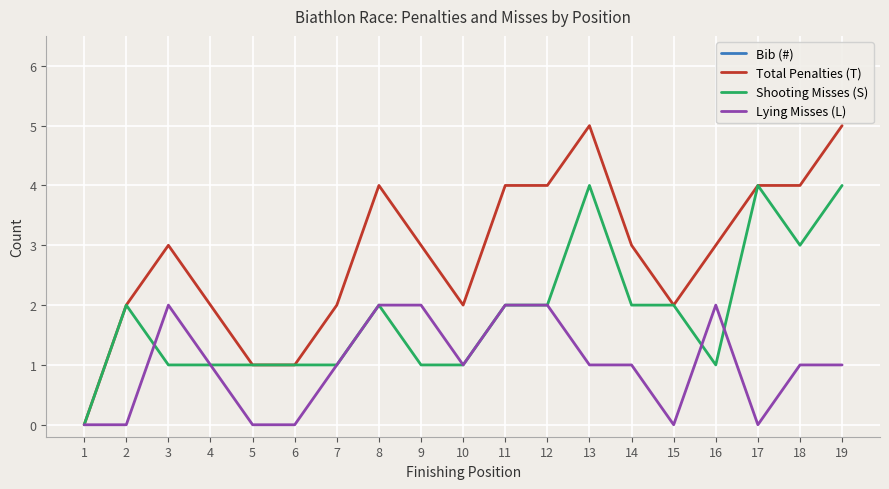

Which label corresponds to the smallest value in the chart?

1